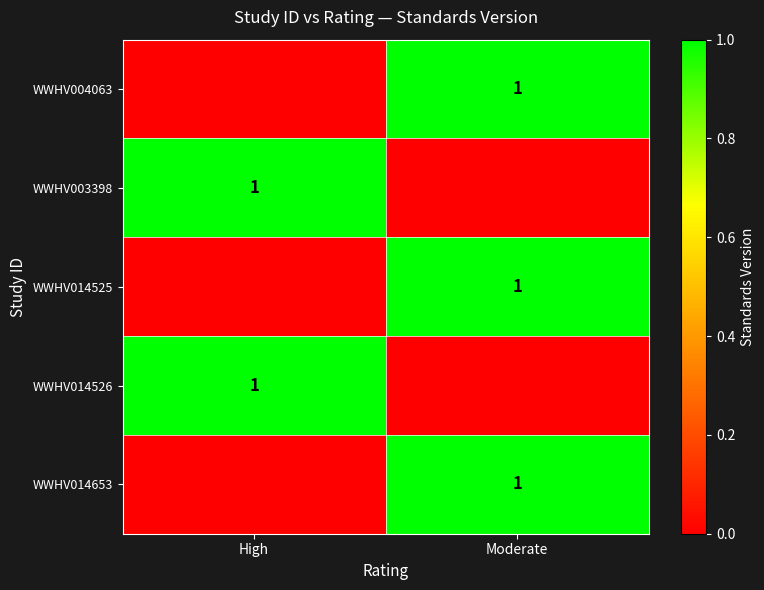

Read the WWHV014525 value at Moderate.

1